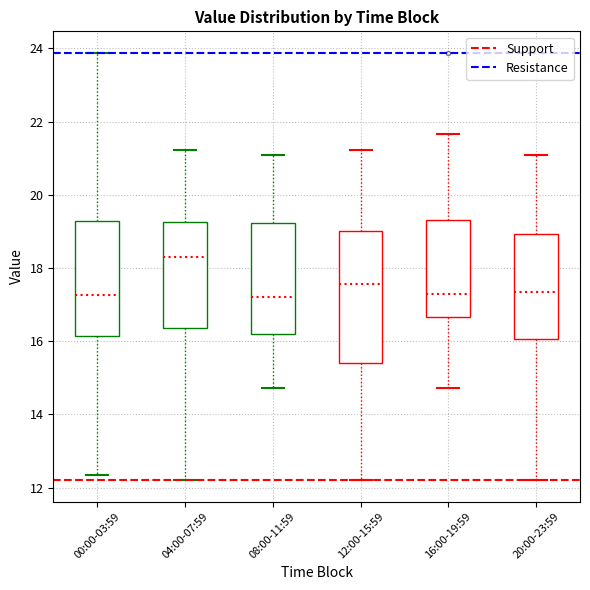

Reading left to right, transcribe this box plot: for each box, give where its median line is, the range the box spans, and where its two whiskers end, as read against the y-axis. The values are not printed on the chart, so give them approximately, as read against the axis.

00:00-03:59: median 17.2, box 16.2 to 19.2, whiskers 12.4 to 23.8
04:00-07:59: median 18.4, box 16.4 to 19.2, whiskers 12.2 to 21.2
08:00-11:59: median 17.2, box 16.2 to 19.2, whiskers 14.8 to 21.0
12:00-15:59: median 17.6, box 15.4 to 19.0, whiskers 12.2 to 21.2
16:00-19:59: median 17.4, box 16.6 to 19.4, whiskers 14.8 to 21.6
20:00-23:59: median 17.4, box 16.0 to 19.0, whiskers 12.2 to 21.0